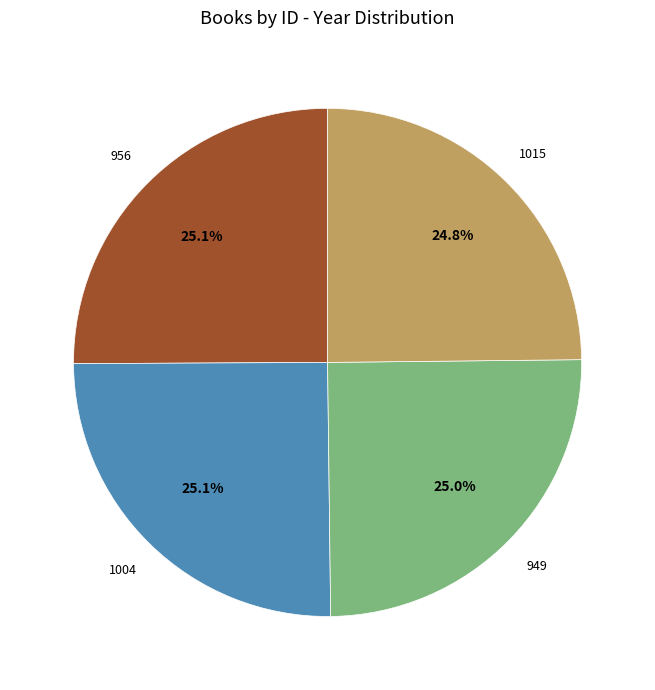

What is the ratio of the value at 1004 to the value at 1015?

1.0